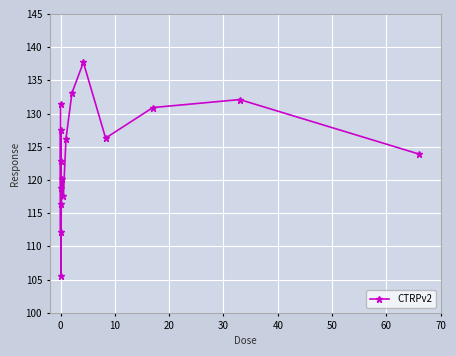

What is the maximum value shown in the chart?

137.7